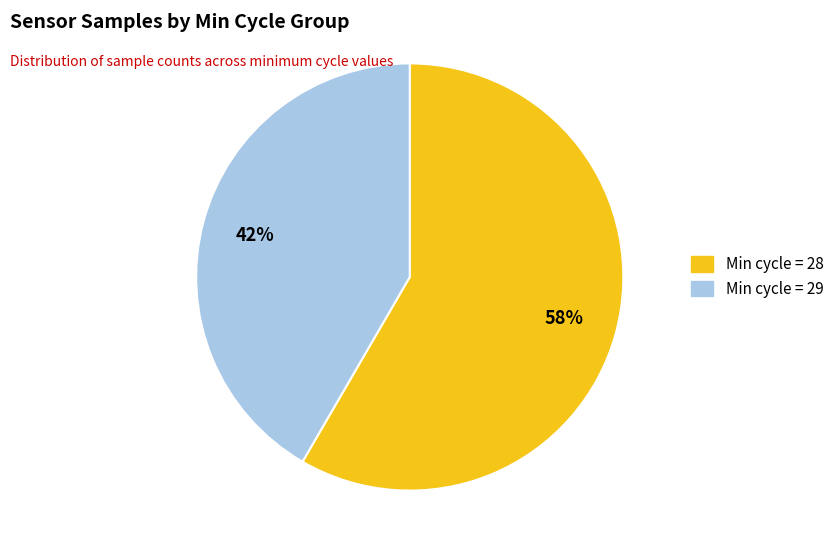

Is there any slice that represents more than half of the pie?

Yes